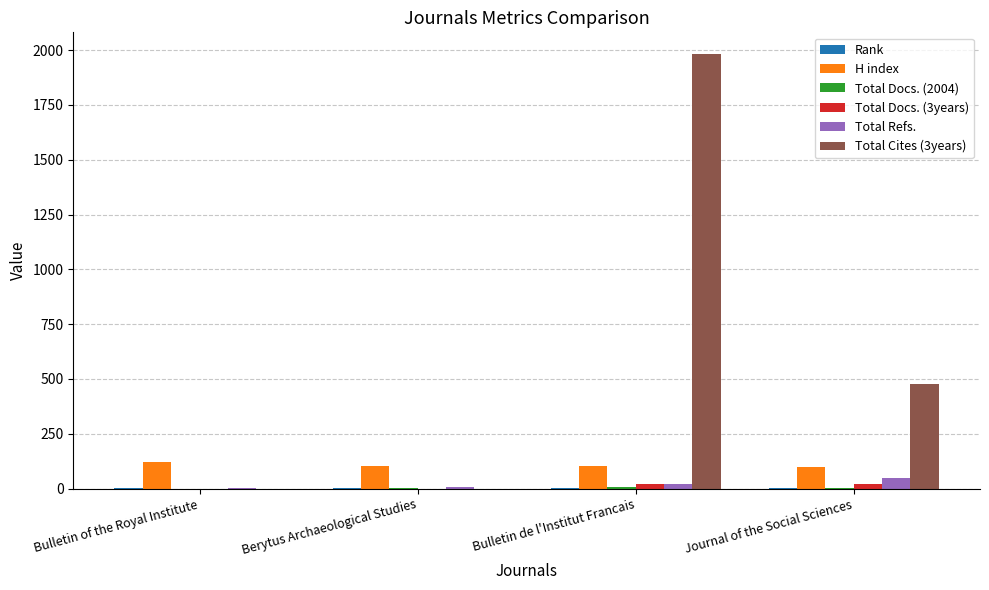

Is it true that Total Cites (3years) equals 478 at Journal of the Social Sciences?

True